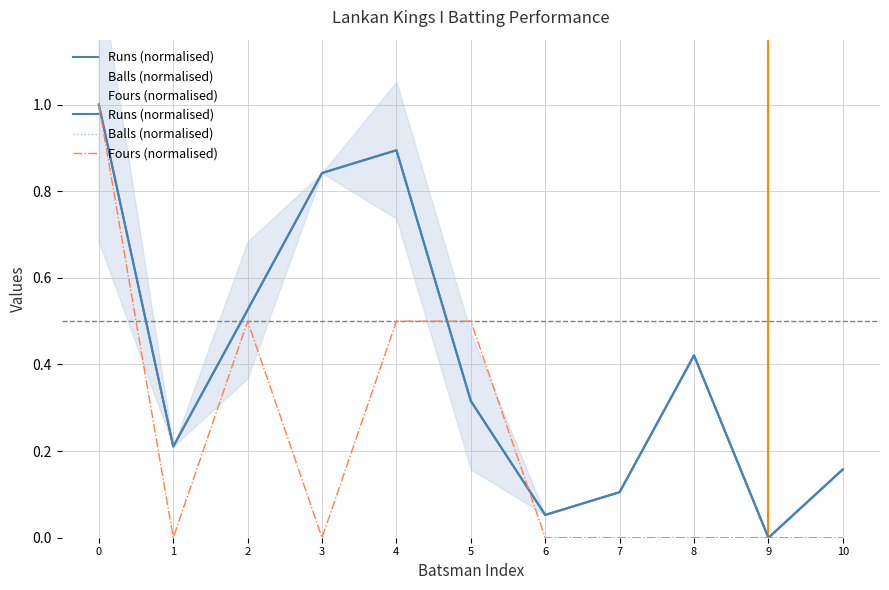

In Runs (normalised), how many points are higher than both neighbors (excluding endpoints)?

2